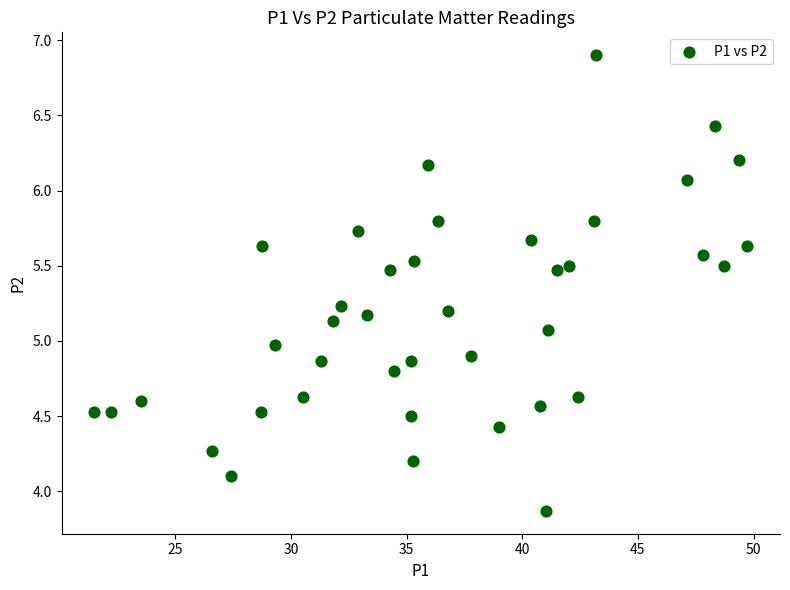

What is the range of X values (max minus min)?

28.2